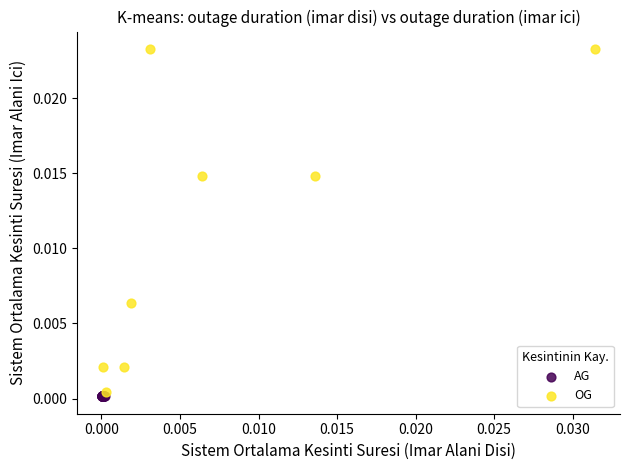

What are all the series names shown in the legend?

AG, OG